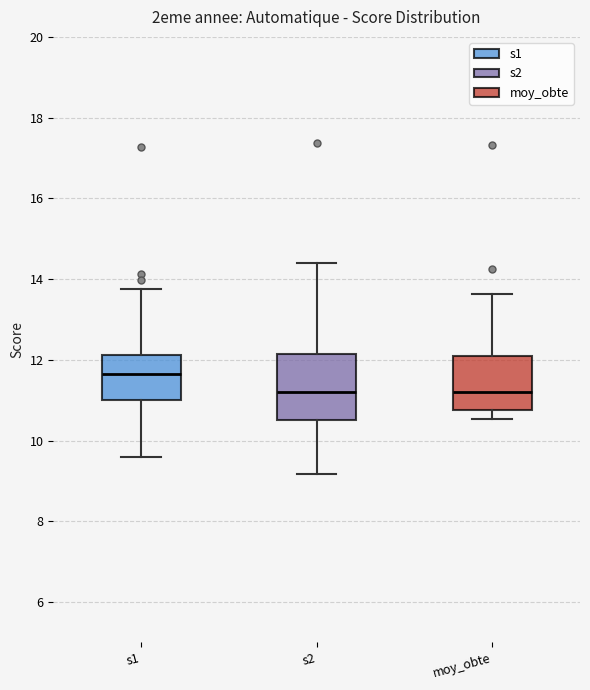

Reading left to right, read every box against the y-axis: the position of its median line, the range the box covers, and the ends of its whiskers. The values are not printed on the chart, so give them approximately, as read against the axis.

s1: median 11.6, box 11.0 to 12.2, whiskers 9.6 to 13.8
s2: median 11.2, box 10.6 to 12.2, whiskers 9.2 to 14.4
moy_obte: median 11.2, box 10.8 to 12.2, whiskers 10.6 to 13.6